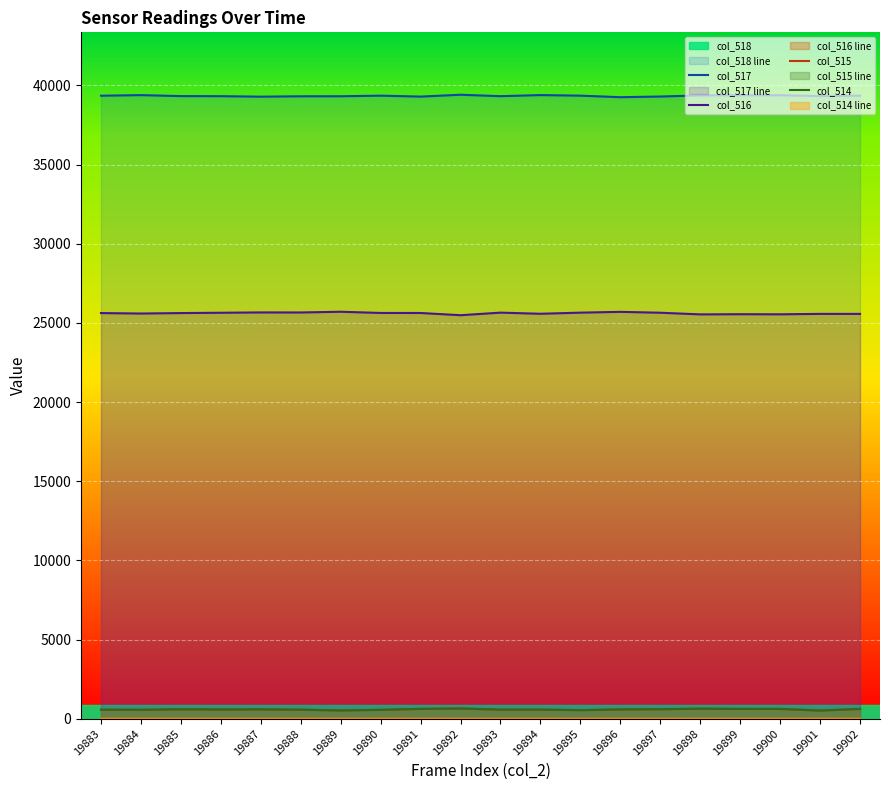

Reading left to right, what are all the values shown in this chart?

col_518 line: 39346	39383	39321	39315	39285	39309	39311	39349	39289	39407	39316	39386	39349	39252	39294	39365	39371	39376	39323	39350
col_517 line: 25619	25590	25619	25638	25659	25656	25702	25626	25624	25483	25646	25575	25645	25696	25640	25536	25547	25541	25567	25567
col_516 line: 570	562	595	582	591	570	522	560	622	645	573	574	541	587	601	634	617	618	518	618
col_515 line: 570	562	595	582	590	570	521	560	621	644	572	574	541	586	601	634	617	618	515	618
col_514 line: 0	0	0	0	1	0	1	0	1	1	1	0	0	1	0	0	0	0	2	0